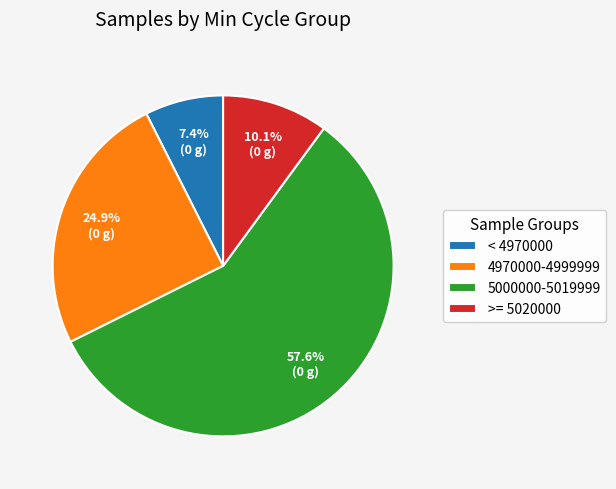

How much of the chart is everything except 5000000-5019999?

42.4%